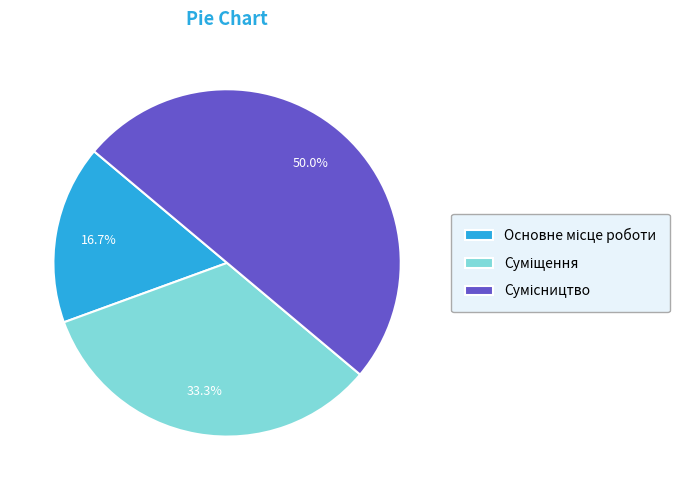

Count the number of slices in the pie.

3